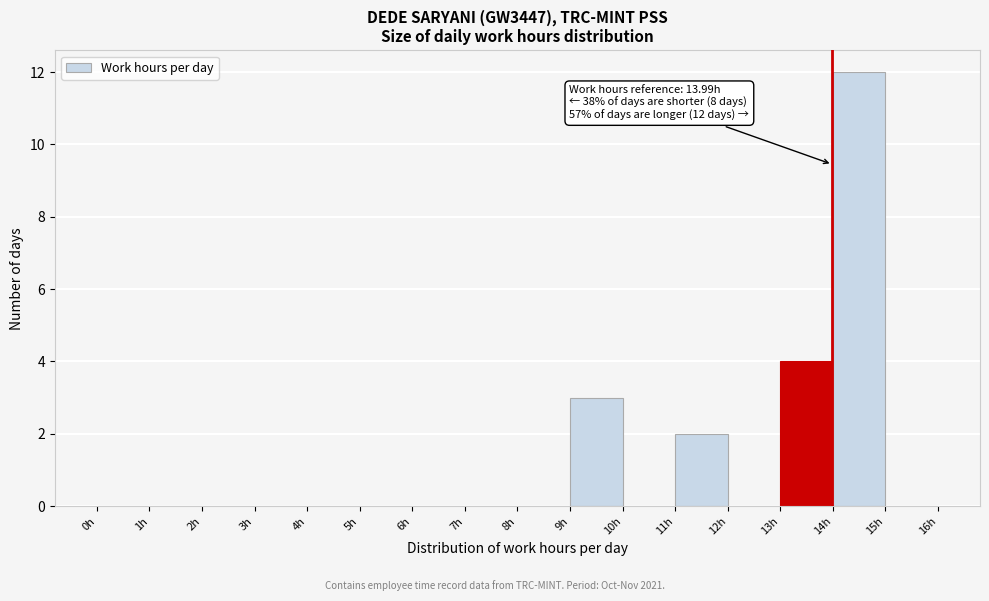

Over which range of the x-axis is the bar tallest?

14 to 15